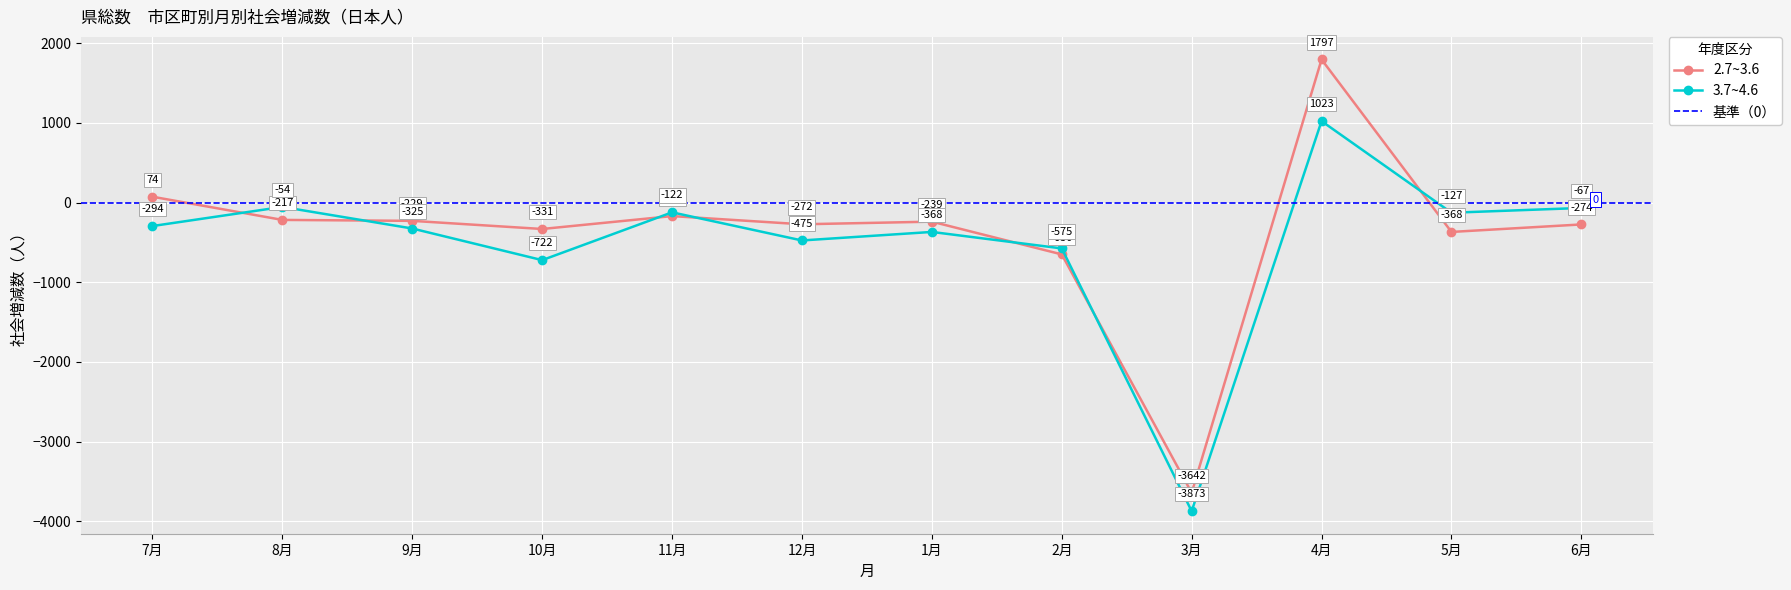

The value of 3.7~4.6 at 5月 is -127. True or false?

True